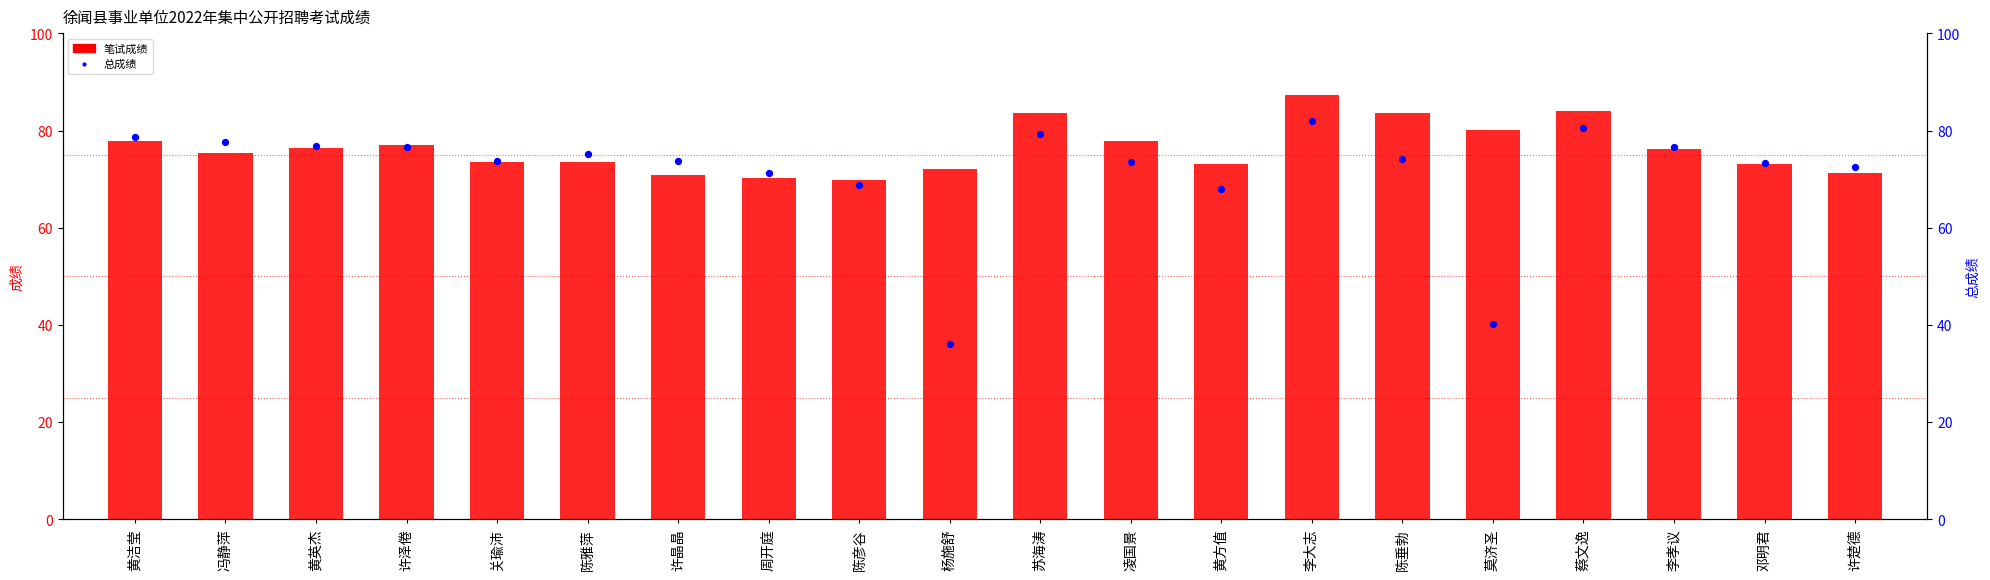

What is the total value across all series at 陈垂勃?

157.8